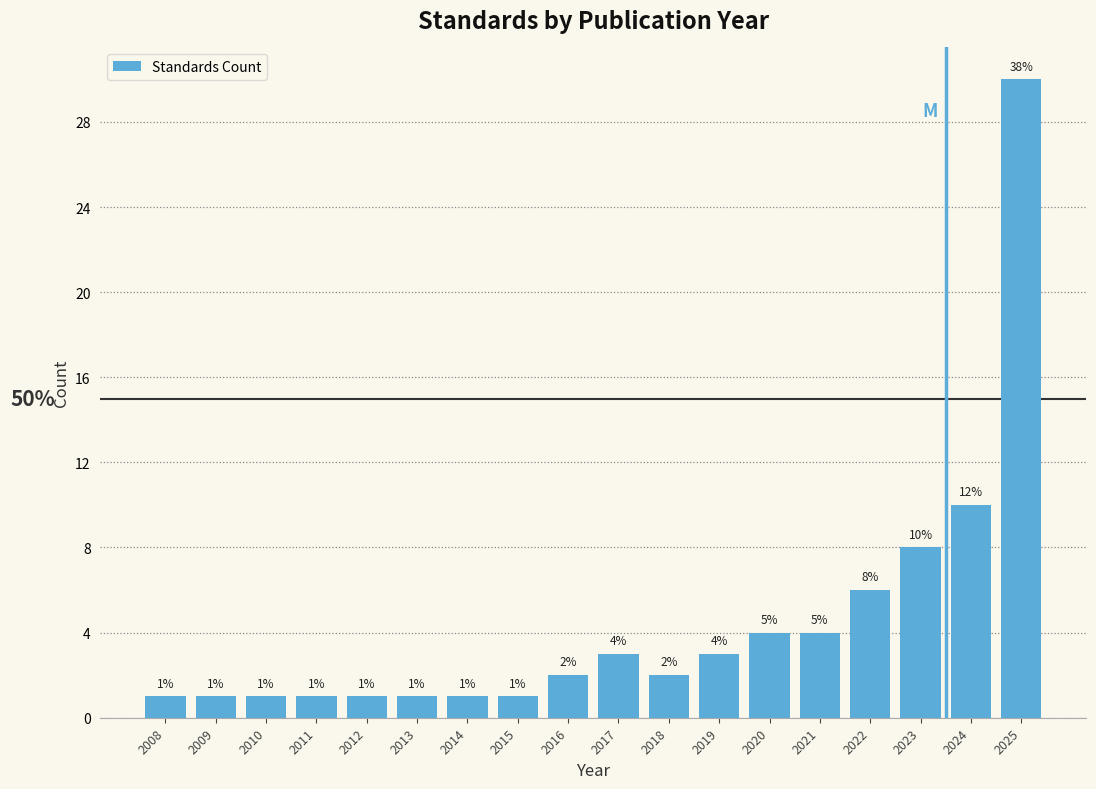

Reading left to right, what are all the values shown in this chart?

1	1	1	1	1	1	1	1	2	3	2	3	4	4	6	8	10	30